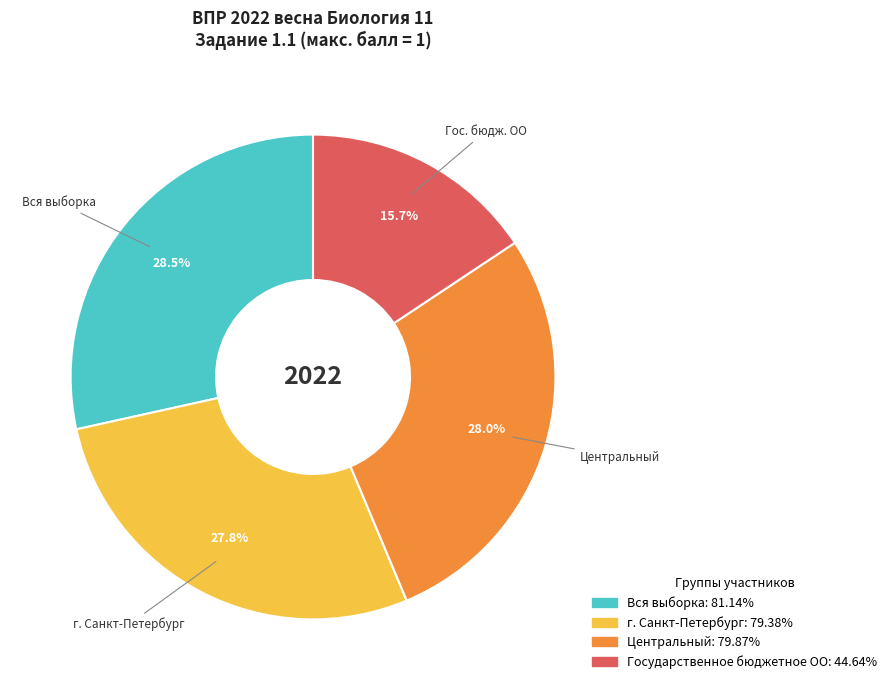

Which category has the smallest portion of the pie?

Государственное бюджетное ОО